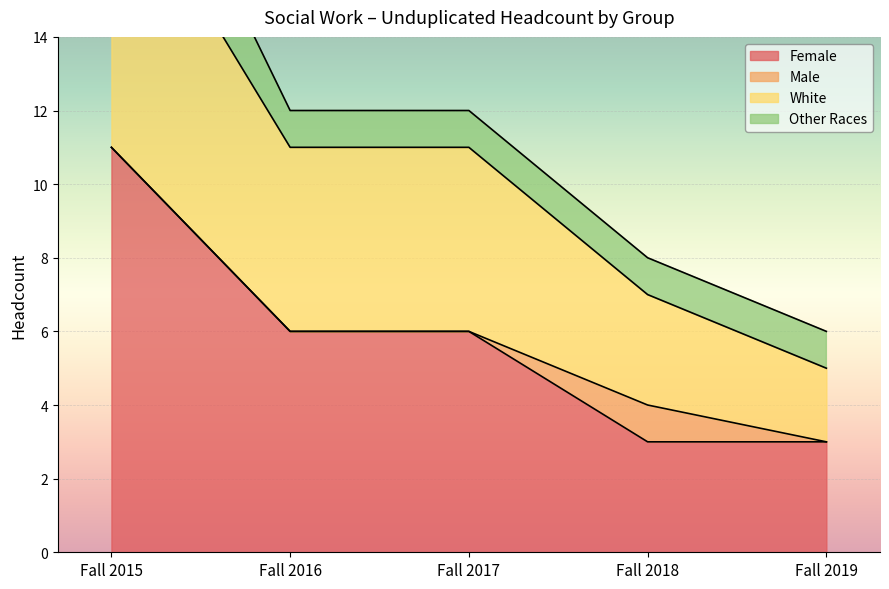

What is the minimum value for Female?

3